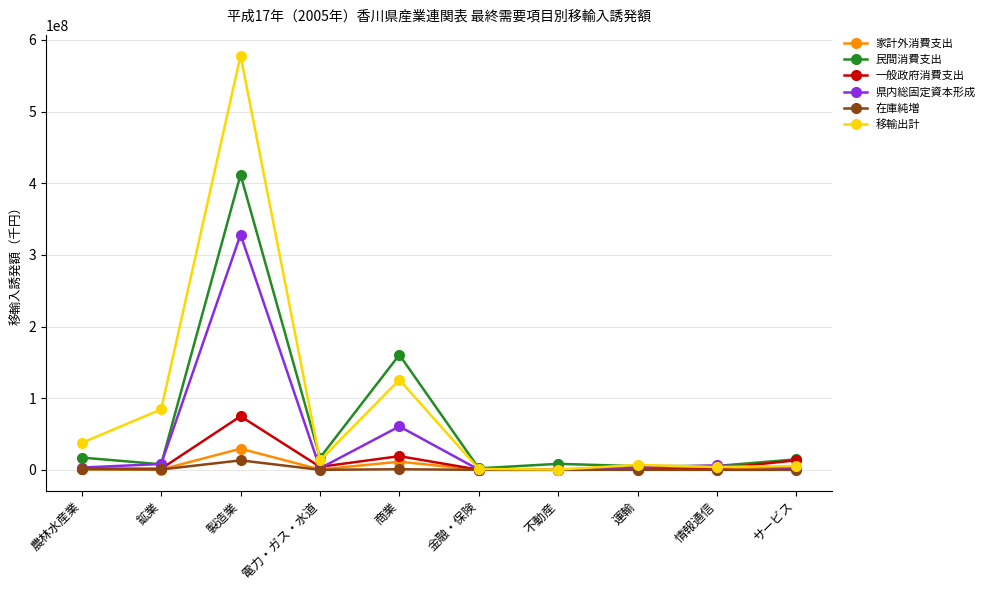

What is the label of the 8th point from the right?

製造業